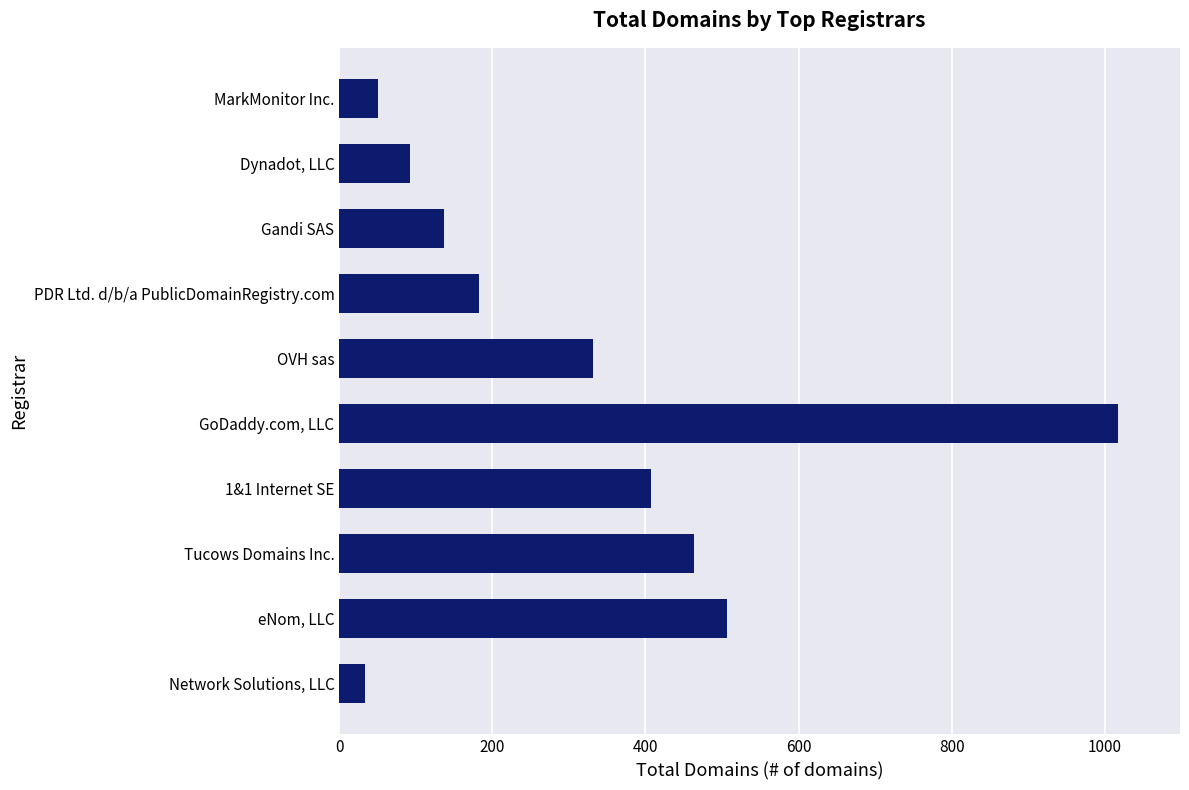

The chart shows a value of 506 at eNom, LLC. True or false?

True